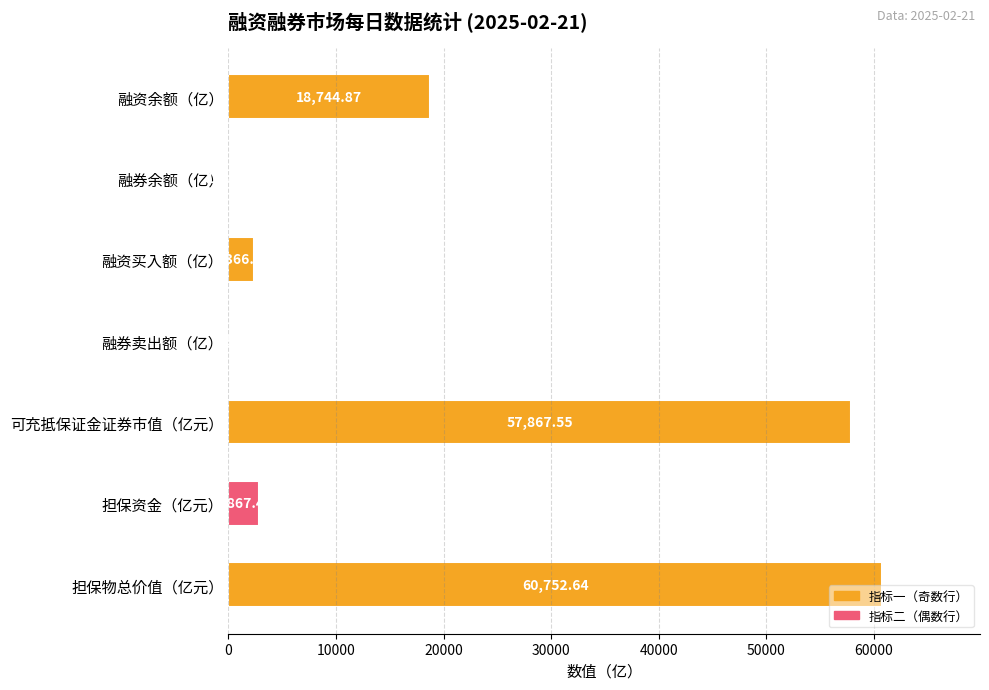

What is the sum of all values?

142719.1